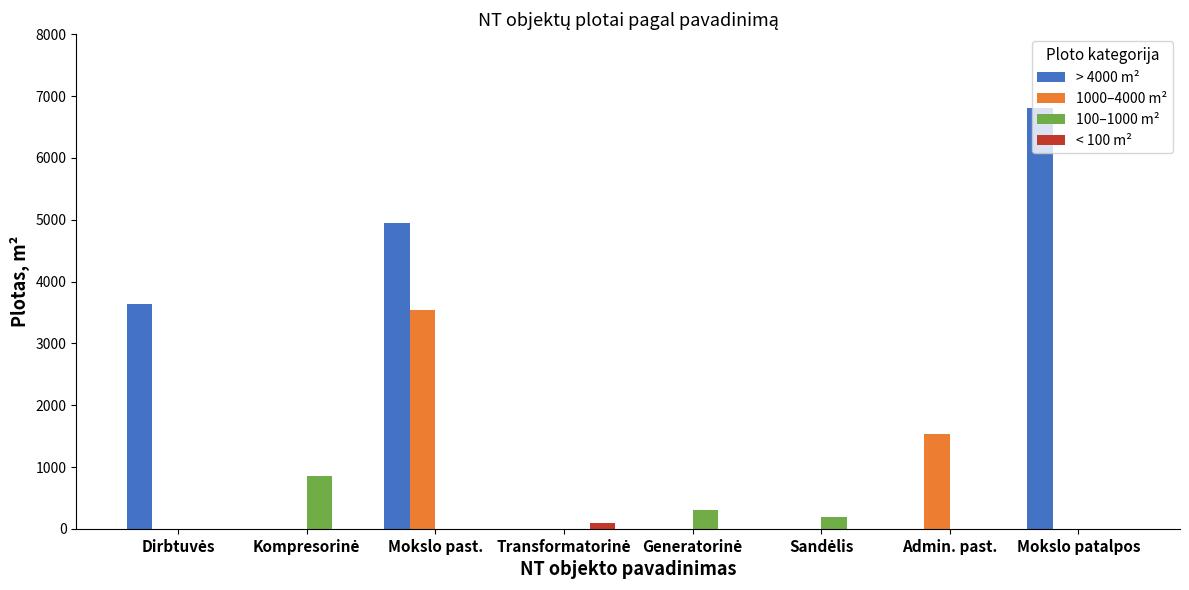

What is the total value across all series at Admin. past.?

1540.9